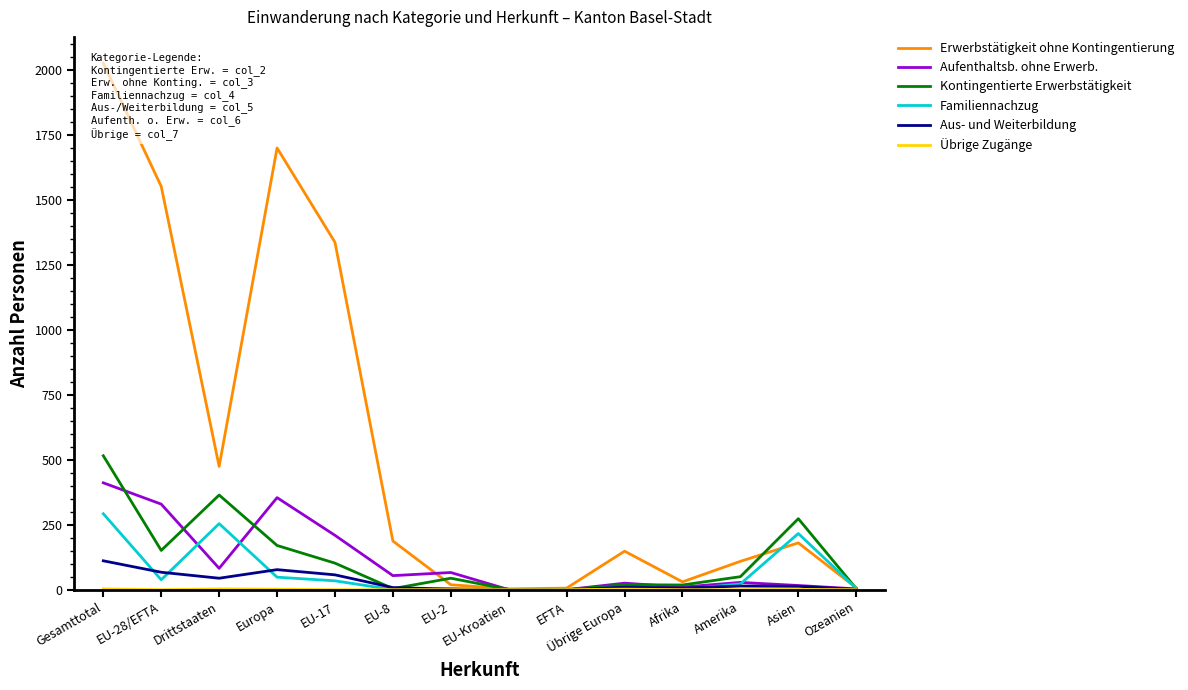

Is it true that Familiennachzug equals 7 at Ozeanien?

False